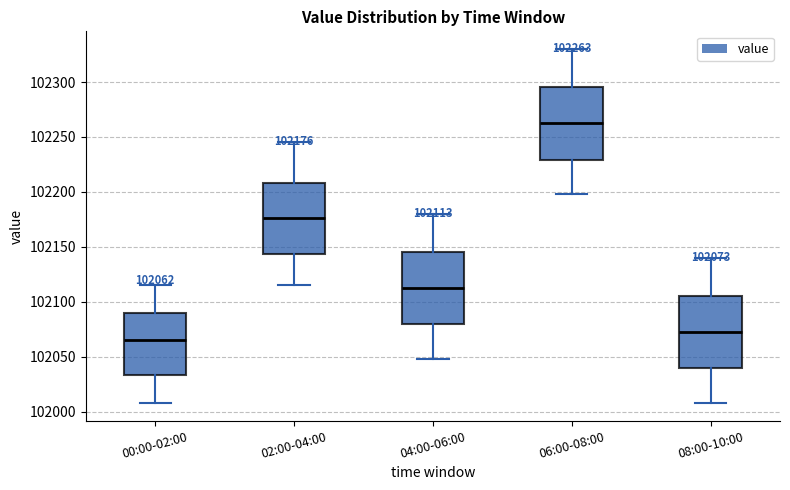

Which box has the highest median line?

06:00-08:00